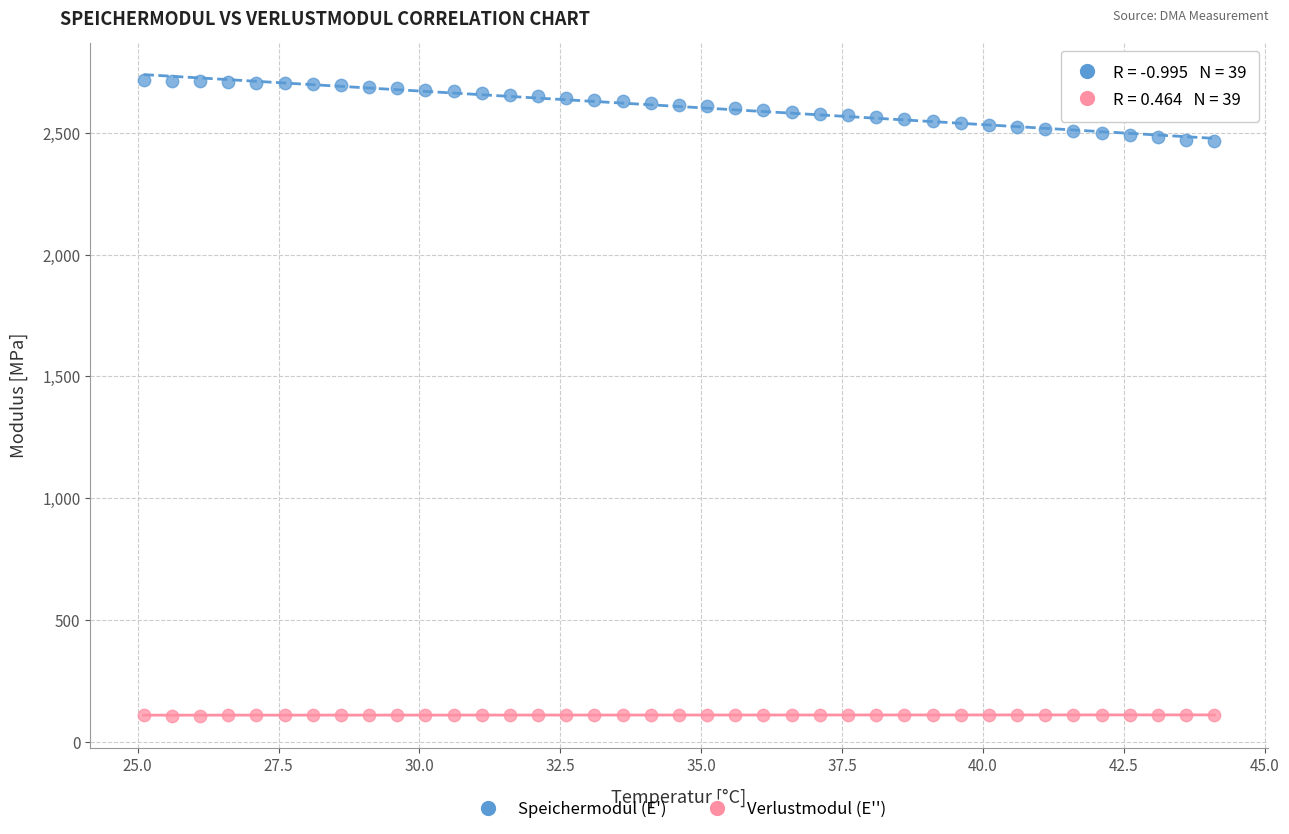

Across all data points, what is the range of Y values (max minus min)?

2605.0